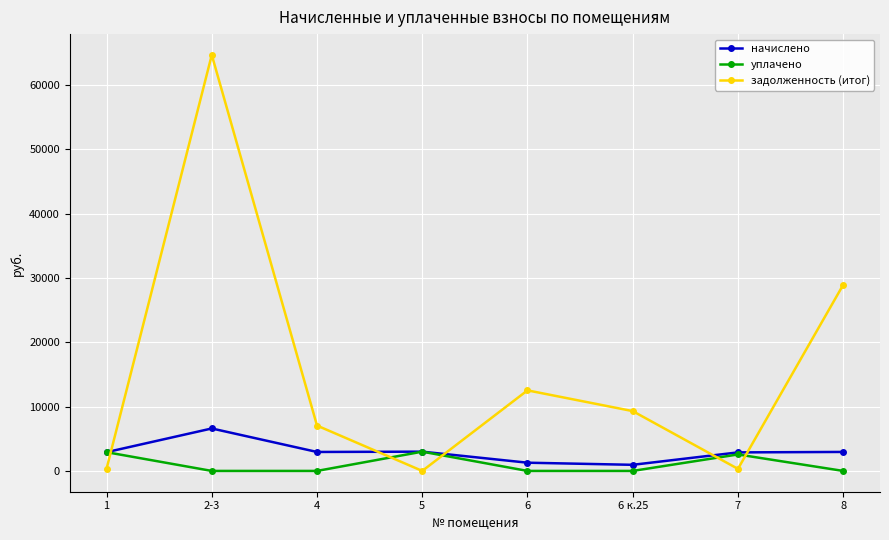

Which series ends up on top after the final intersection of уплачено and задолженность (итог)?

задолженность (итог)